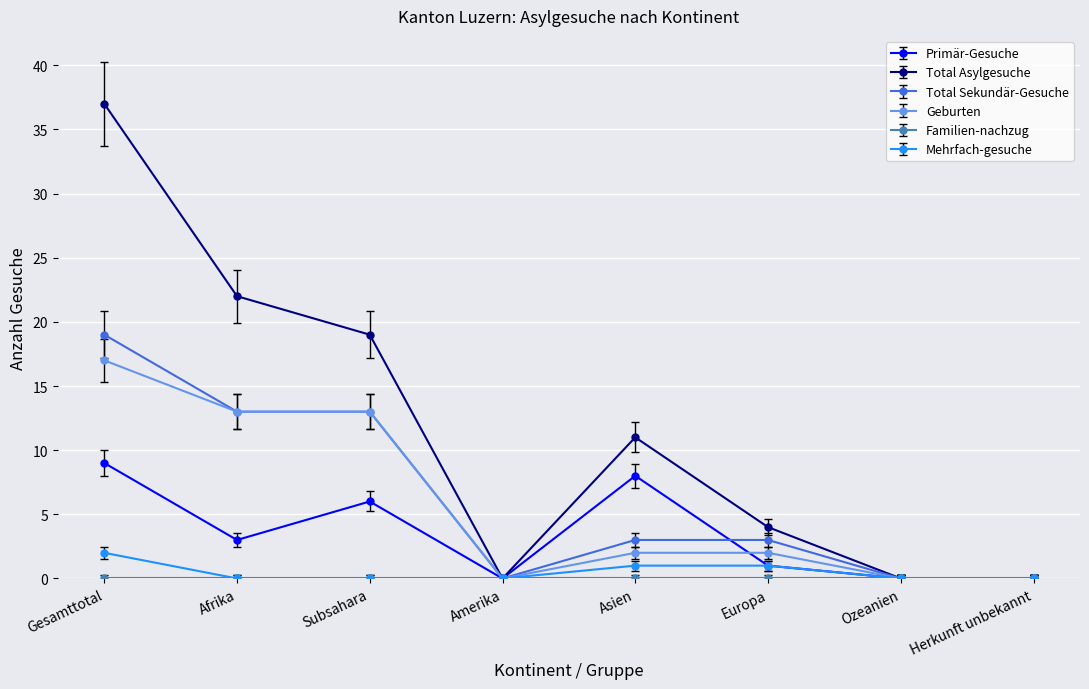

Where is the first local maximum for Total Asylgesuche?

Asien